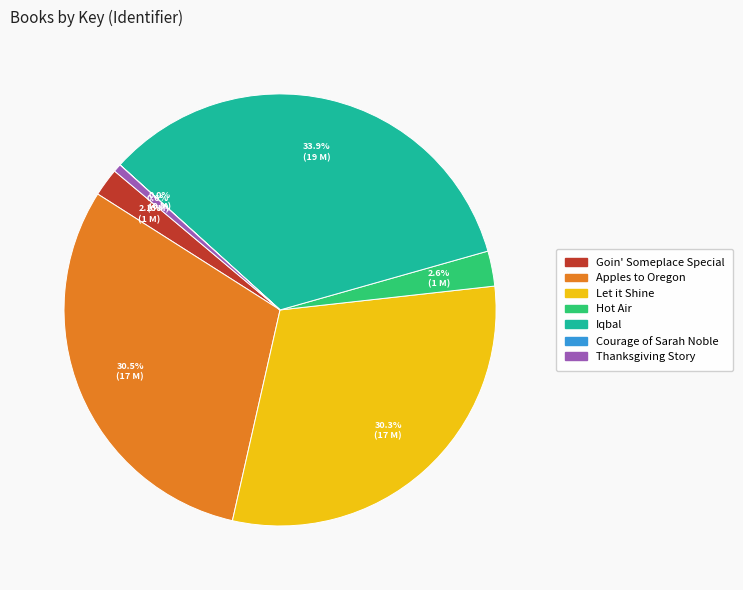

Combined, do Apples to Oregon and Iqbal account for over 50%?

Yes